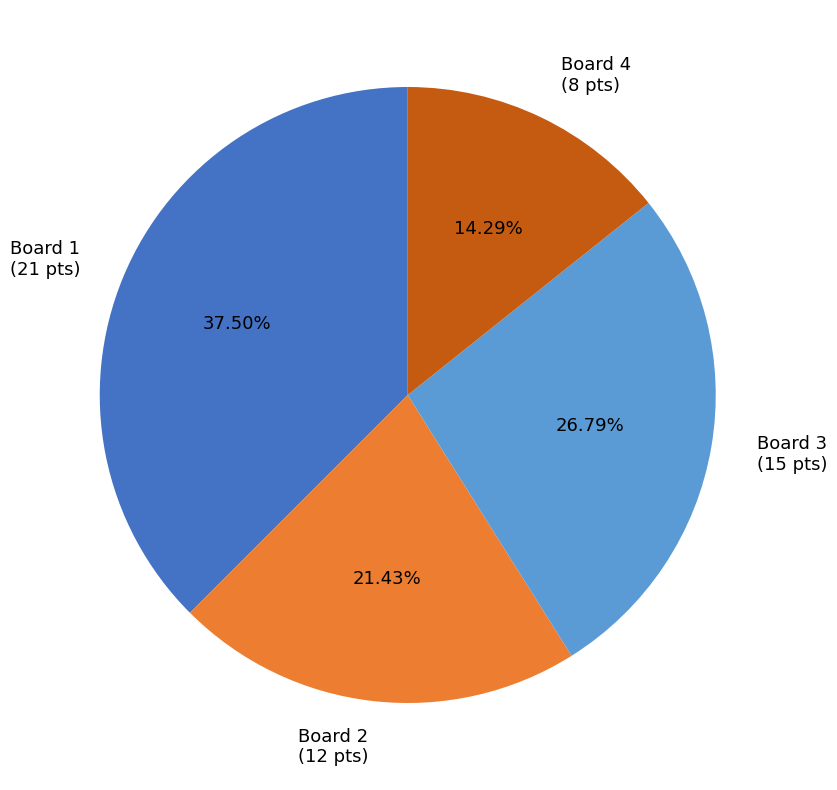

To the nearest percent, what is the average slice percentage?

25%